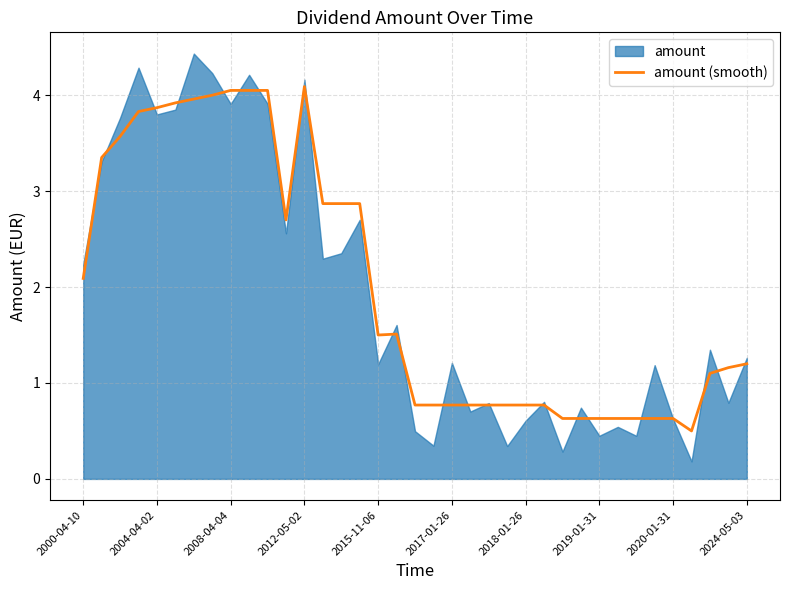

At which label is amount (smooth) closest to 2?

2000-04-10